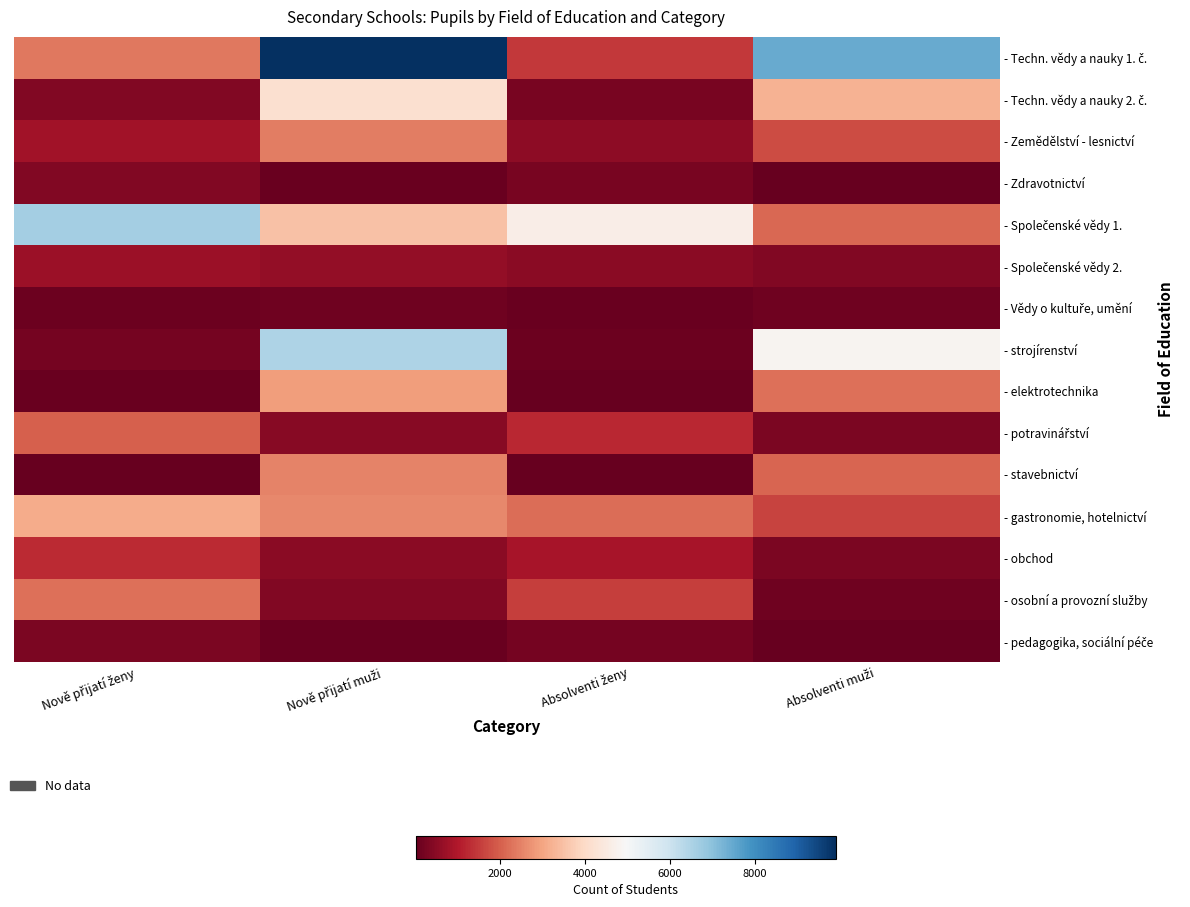

List the series in order of their peak value, highest first.

- Techn. vědy a nauky 1. č., - Společenské vědy 1., - strojírenství, - Techn. vědy a nauky 2. č., - gastronomie, hotelnictví, - elektrotechnika, - stavebnictví, - Zemědělství - lesnictví, - osobní a provozní služby, - potravinářství, - obchod, - Společenské vědy 2., - Zdravotnictví, - pedagogika, sociální péče, - Vědy o kultuře, umění